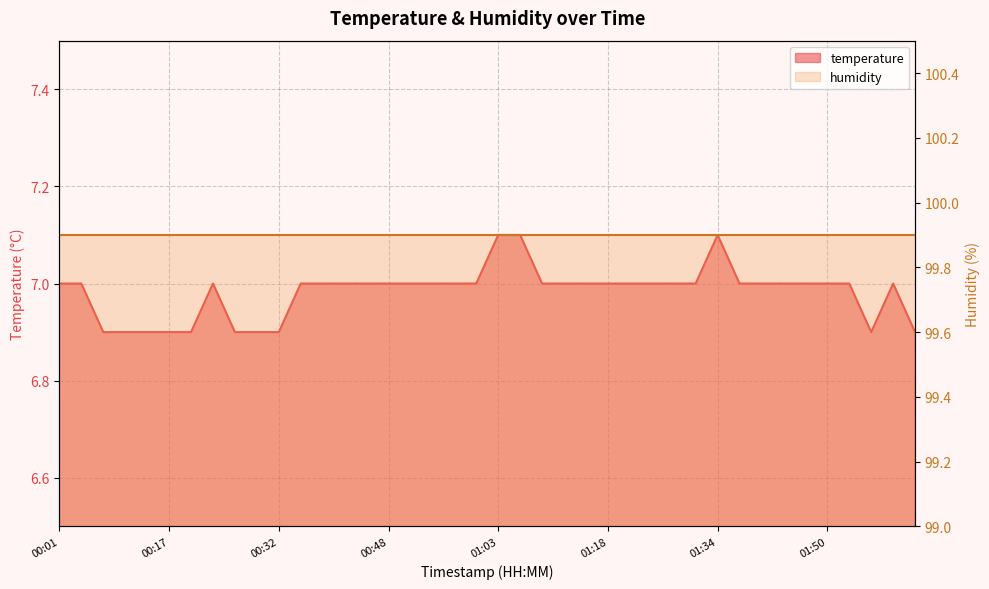

What is the minimum value shown in the chart?

6.9